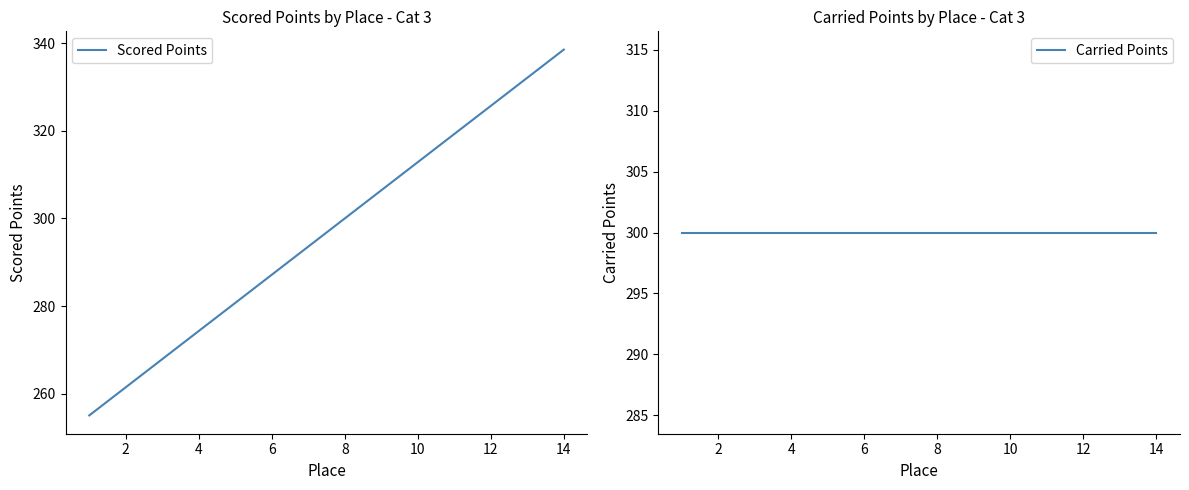

Which category has the highest value in the Scored Points series?

14